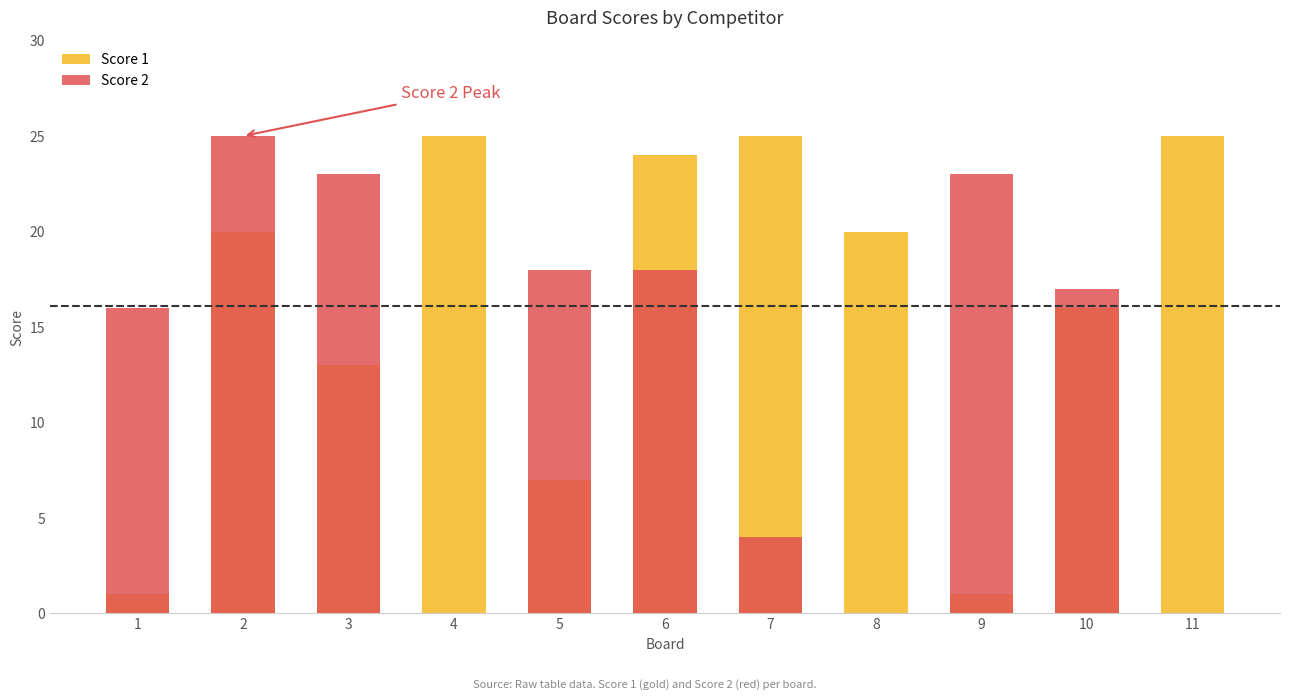

Is the value of Score 1 at 11 greater than the value of Score 2 at 2?

No